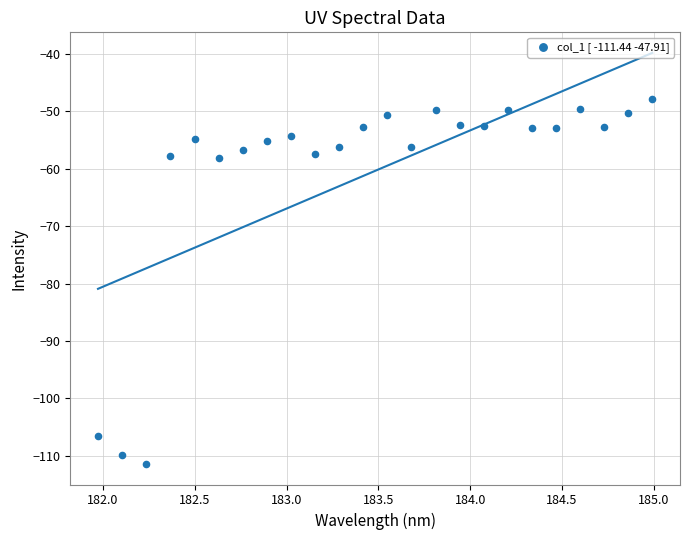

What is the range of X values (max minus min)?

3.0